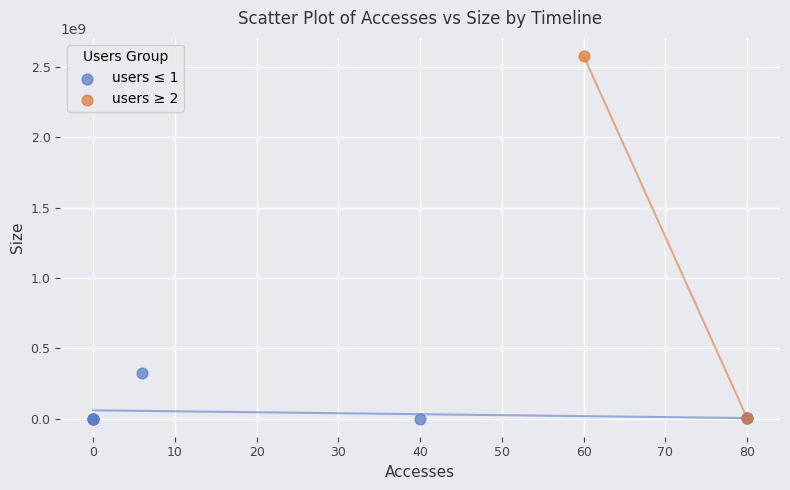

What are all the series names shown in the legend?

users ≤ 1, users ≥ 2